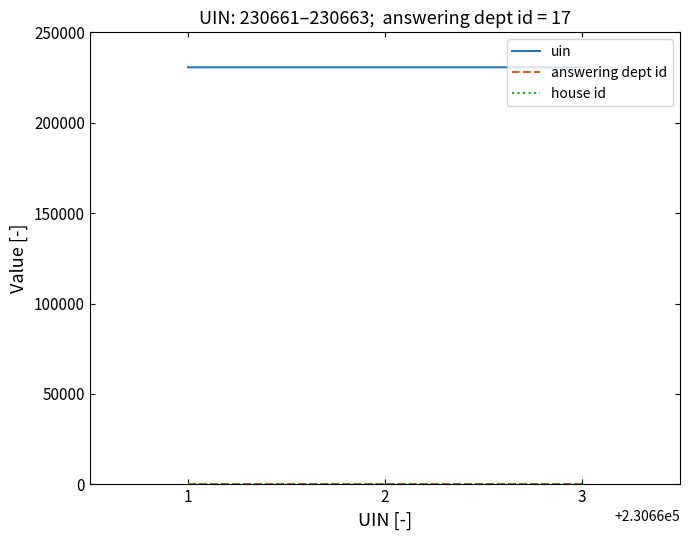

Which series has the largest total across all categories?

uin